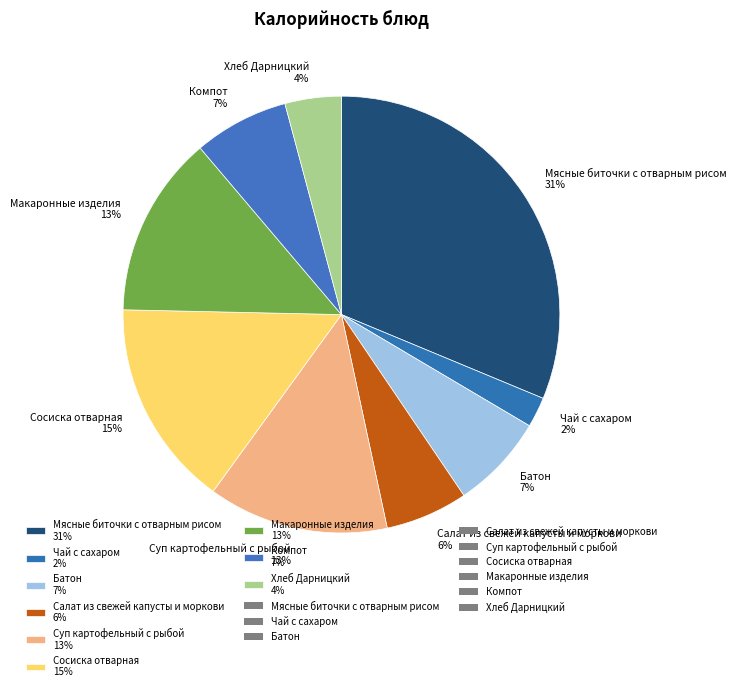

True or false: Салат из свежей капусты и моркови accounts for 6% of the total.

True